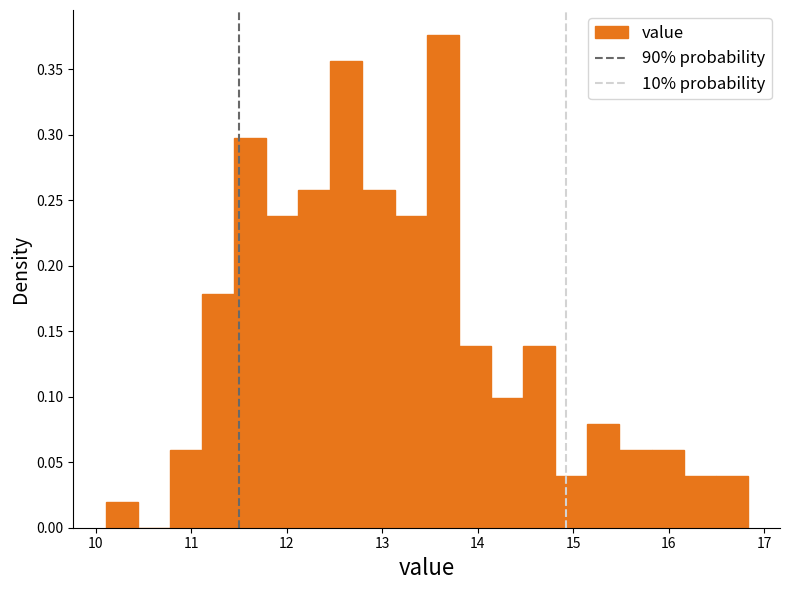

Around what value on the x-axis is the tallest bar? Give the approximate position of its centre, as read against the axis.

13.6